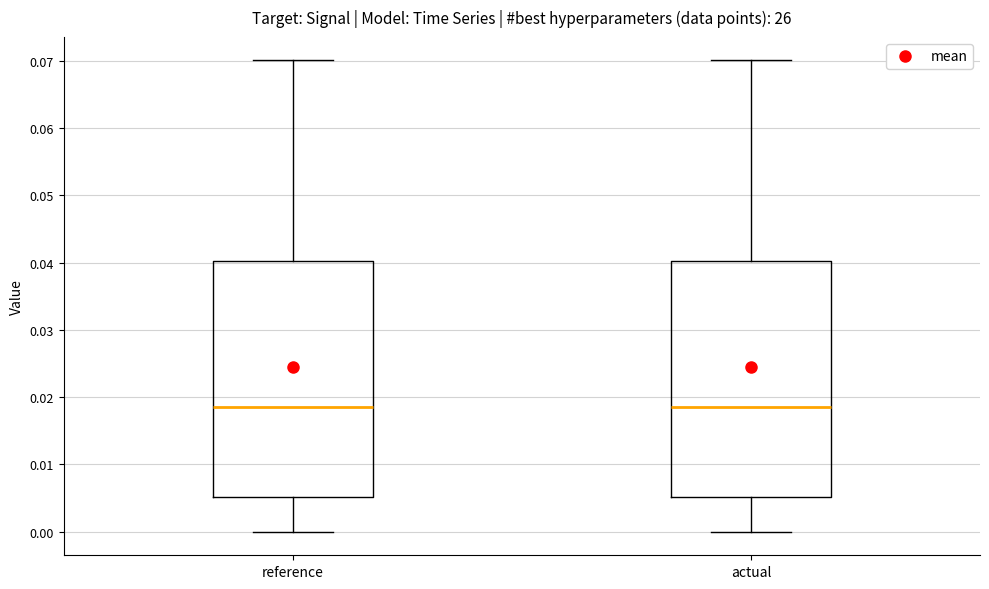

Reading left to right, transcribe this box plot: for each box, give where its median line is, the range the box spans, and where its two whiskers end, as read against the y-axis. The values are not printed on the chart, so give them approximately, as read against the axis.

reference: median 0.019, box 0.005 to 0.040, whiskers 0.000 to 0.070
actual: median 0.019, box 0.005 to 0.040, whiskers 0.000 to 0.070